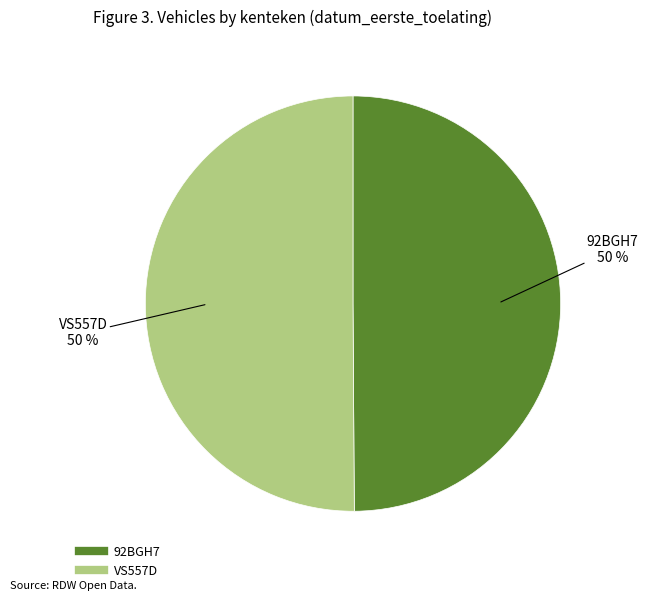

True or false: 92BGH7 accounts for 50% of the total.

True